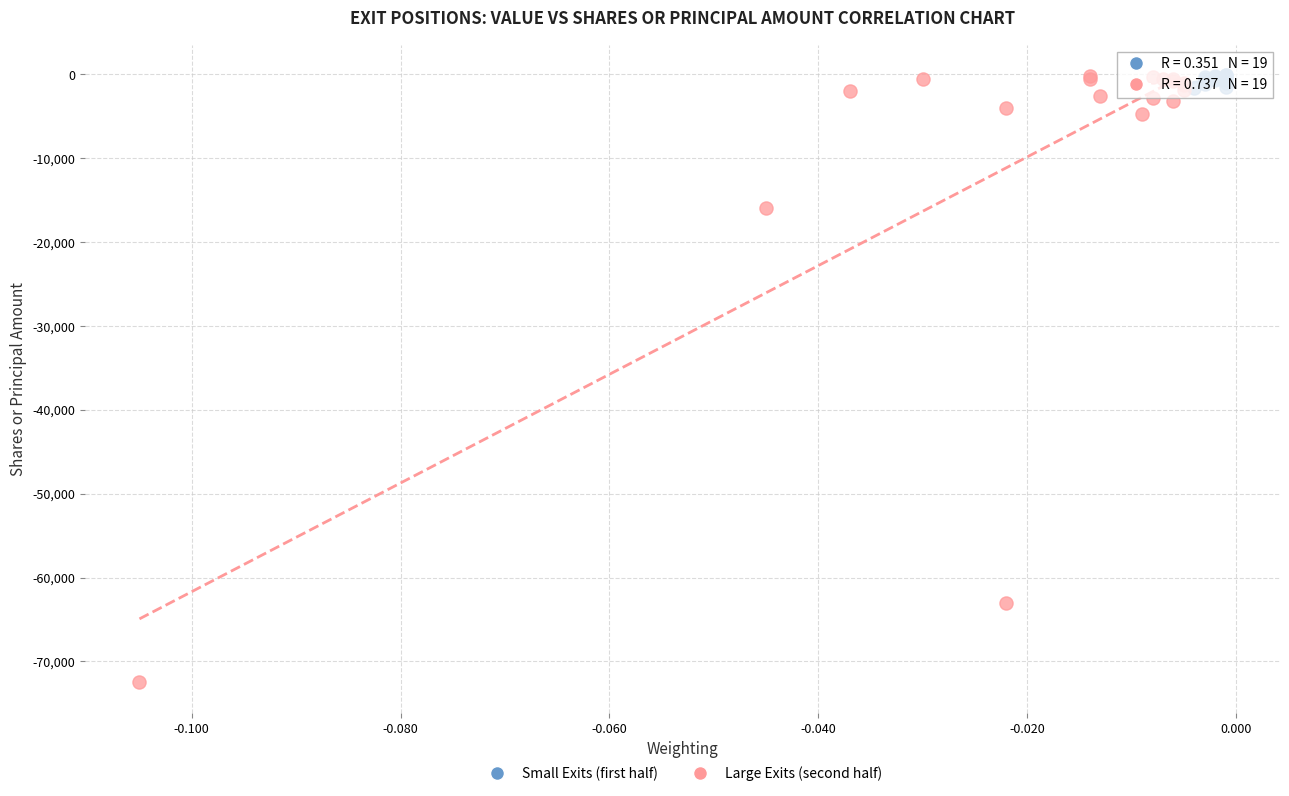

Which series has the widest spread of Y values?

Large Exits (second half)